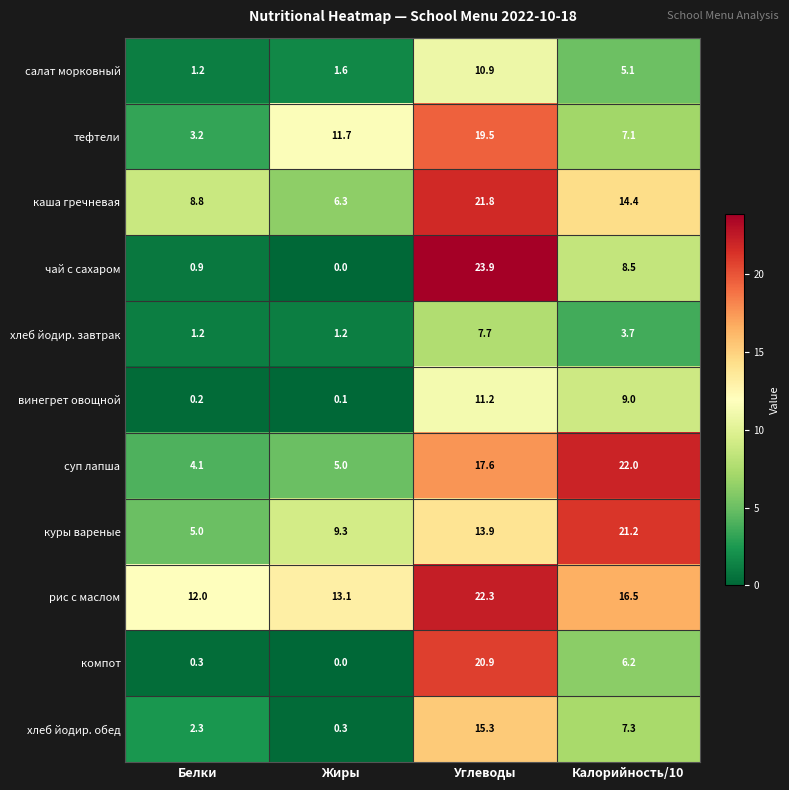

The тефтели series shows 2.0 at Белки. True or false?

False